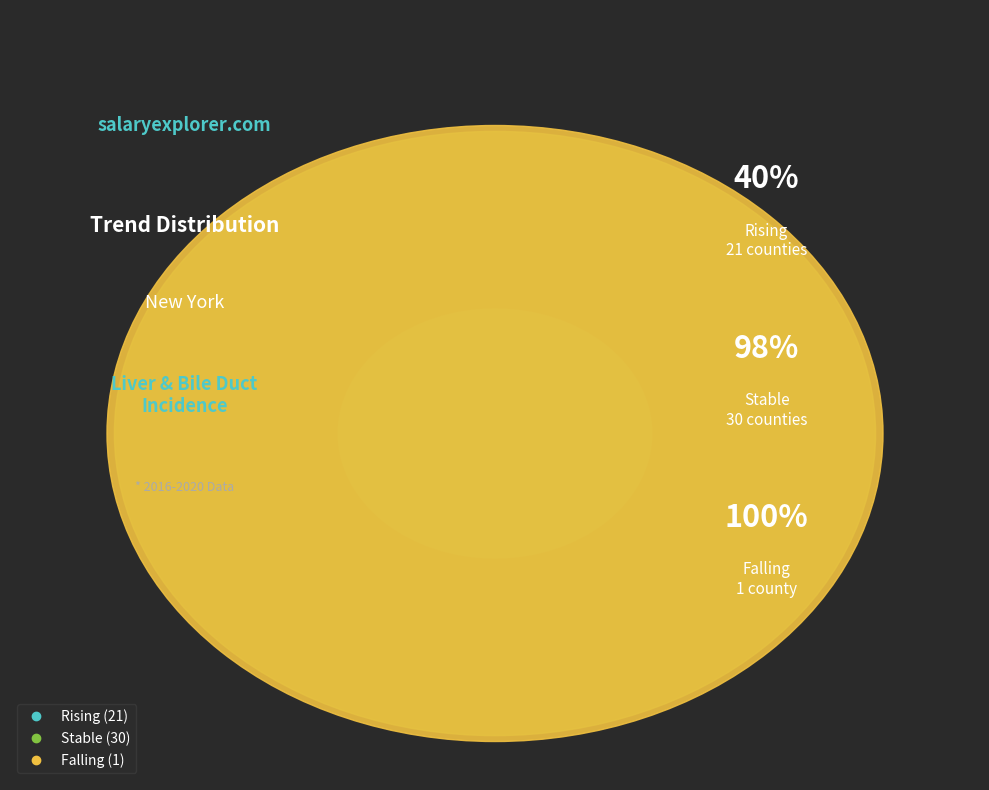

Does any single category account for the majority?

Yes